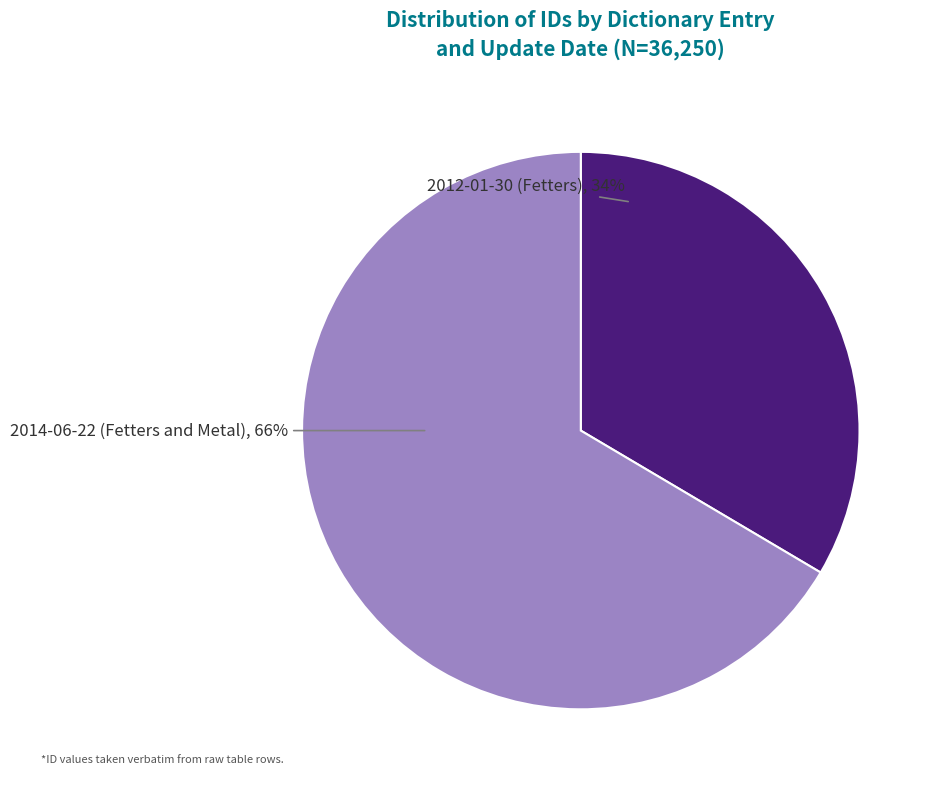

Is there any slice that represents more than half of the pie?

Yes